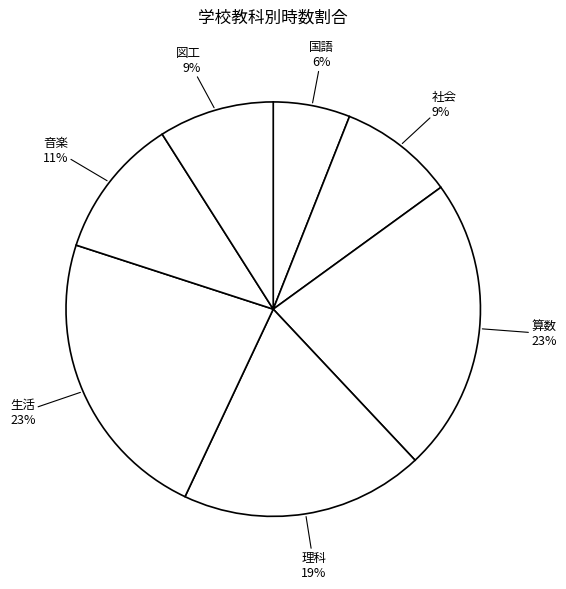

True or false: 国語 accounts for 6% of the total.

True